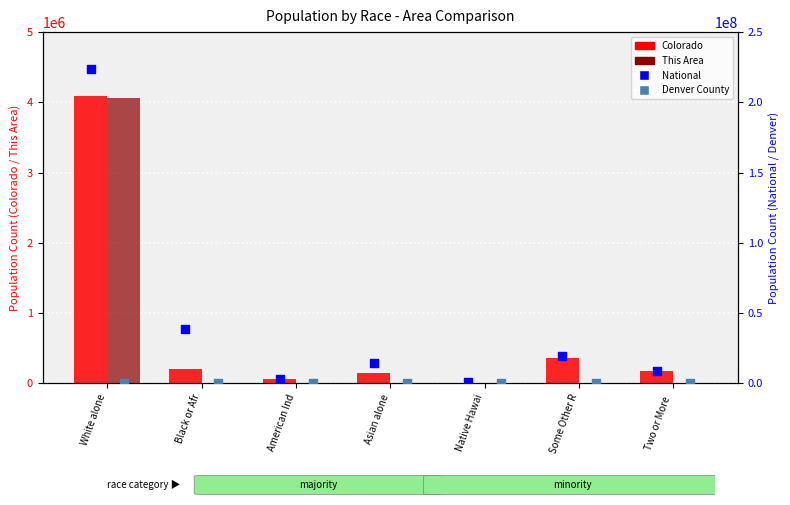

What is the total value across all series at Some Other R?

19473641